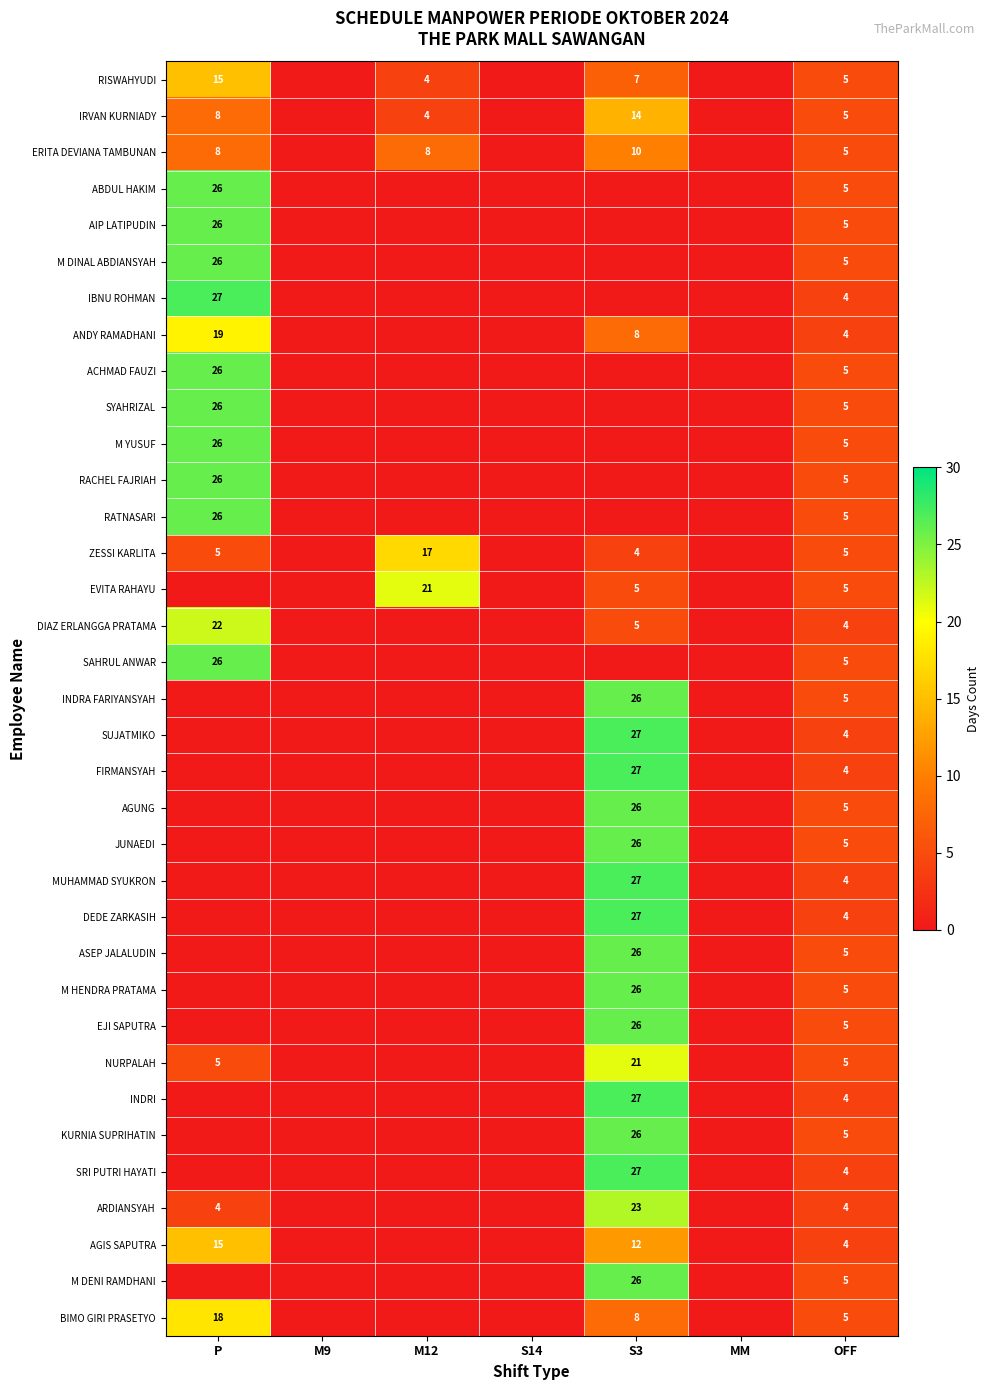

True or false: RACHEL FAJRIAH has a value of 7 at OFF.

False